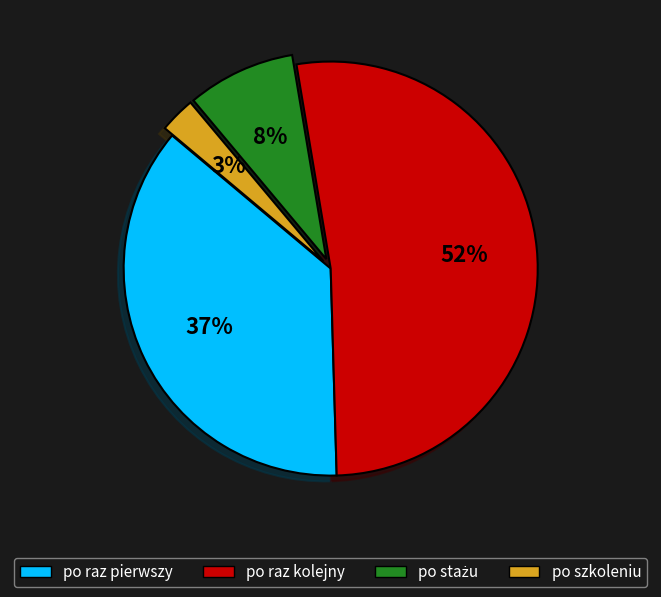

How many slices are in this pie chart?

4